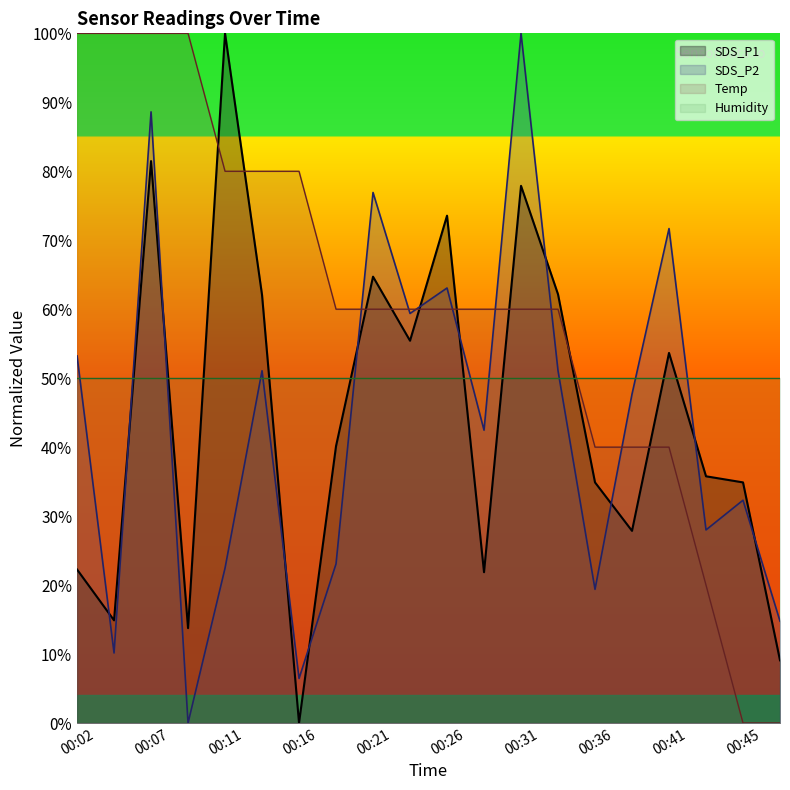

What is the difference between the second highest and minimum values in the SDS_P1 series?

81.5